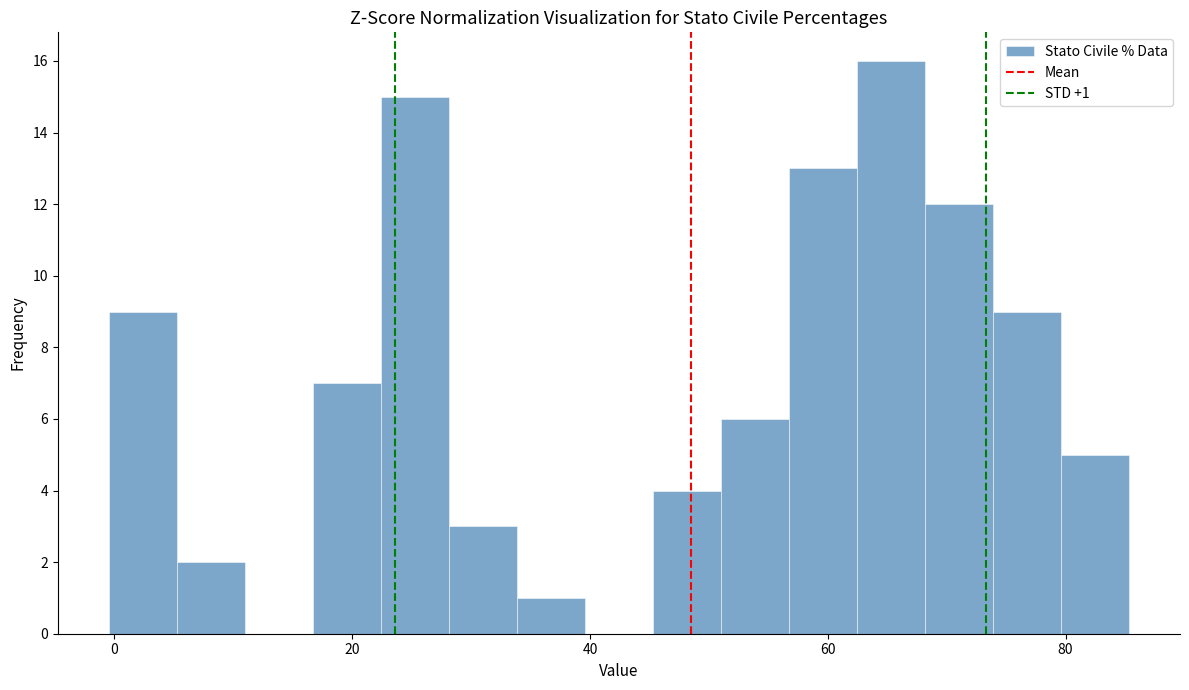

Read against the x-axis, roughly where is the centre of the tallest bar?

66